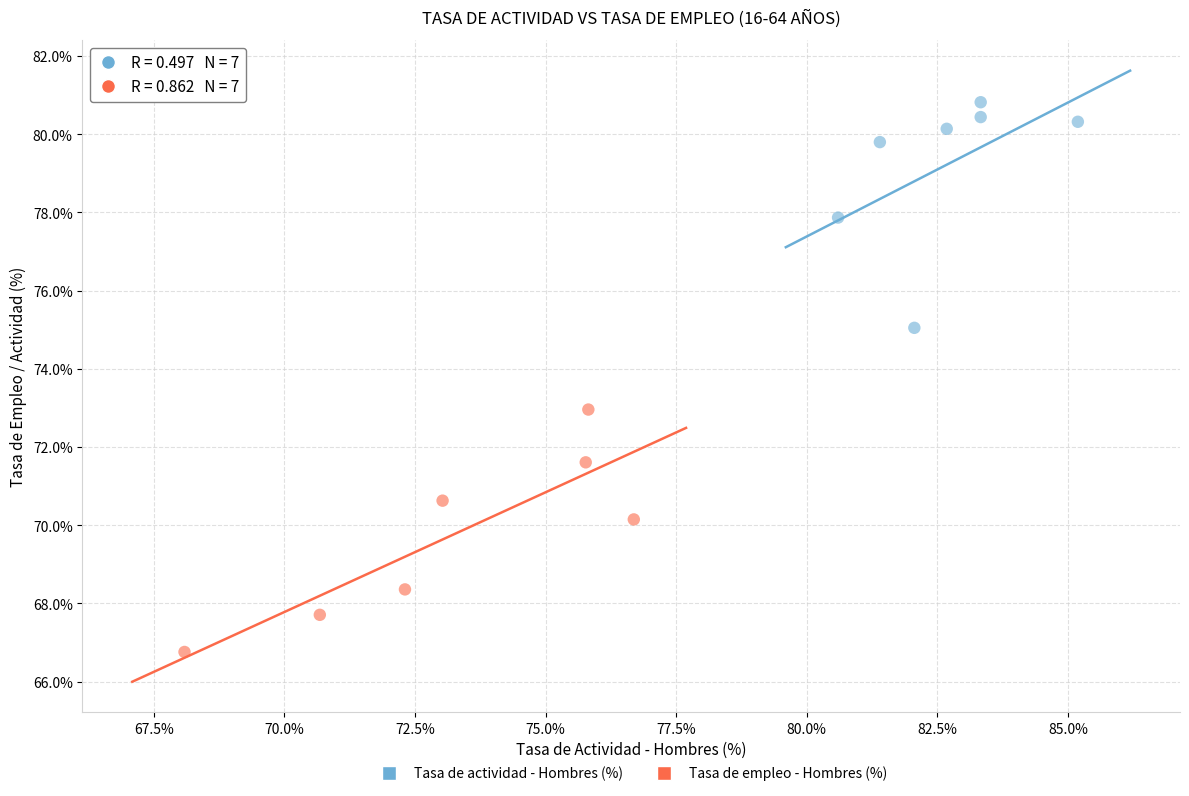

Which series reaches the maximum Y coordinate?

Tasa de actividad - Hombres (%)